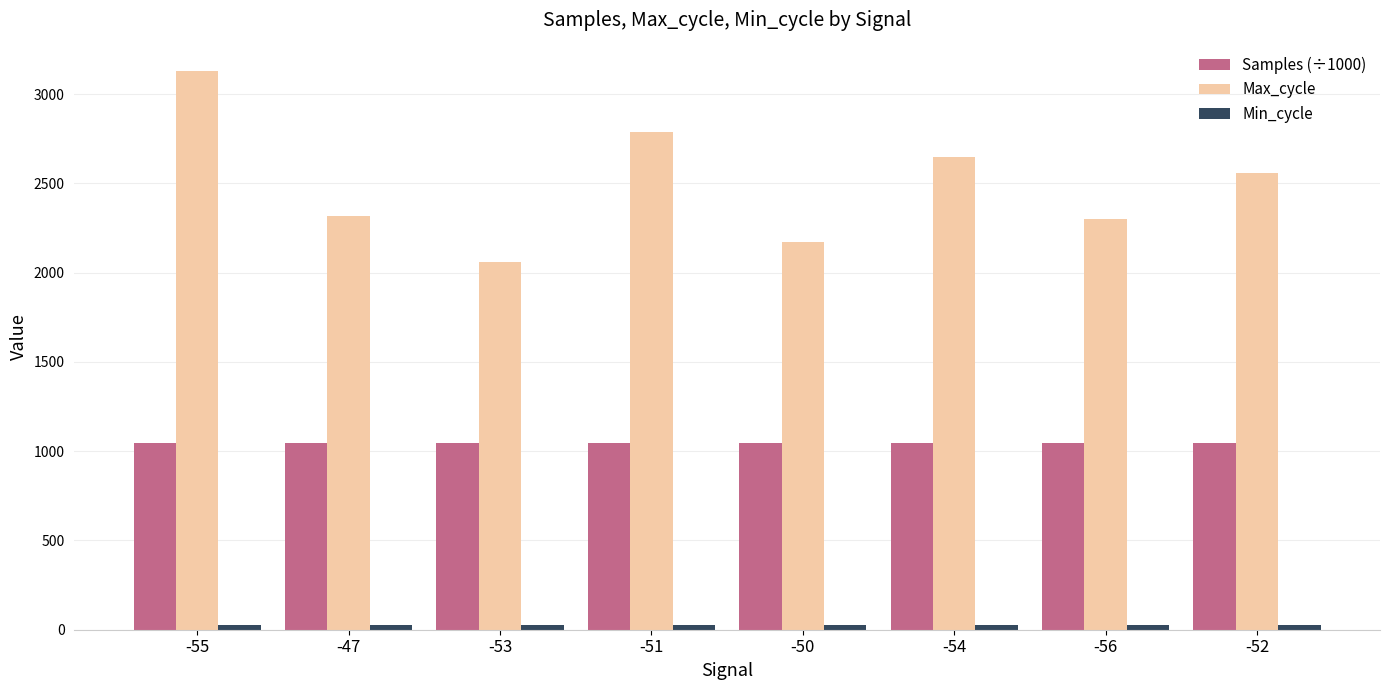

The value of Max_cycle at -54 is 2646.0. True or false?

True